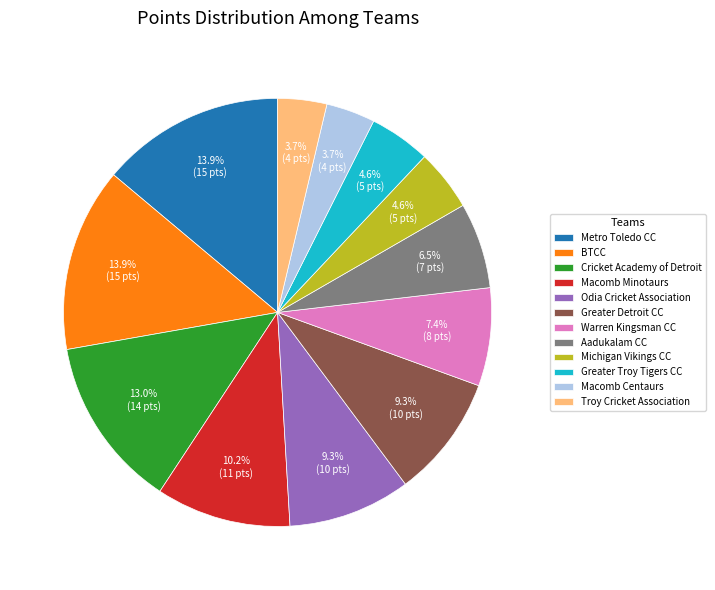

To the nearest percent, what is the difference between the largest and smallest slice percentages?

10%